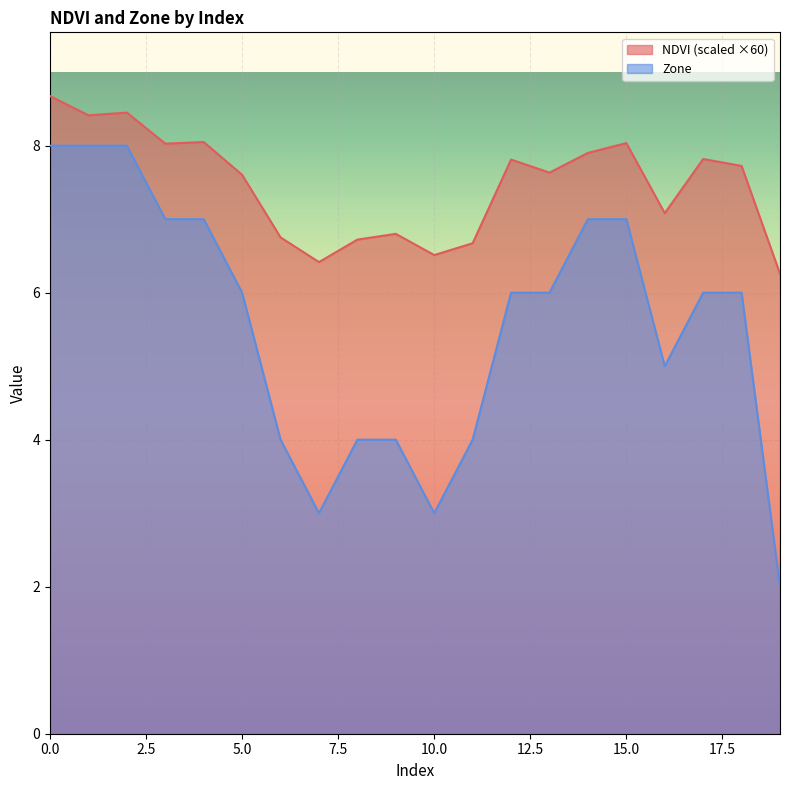

What is the spread (max minus min) of values at 15.0?

1.0